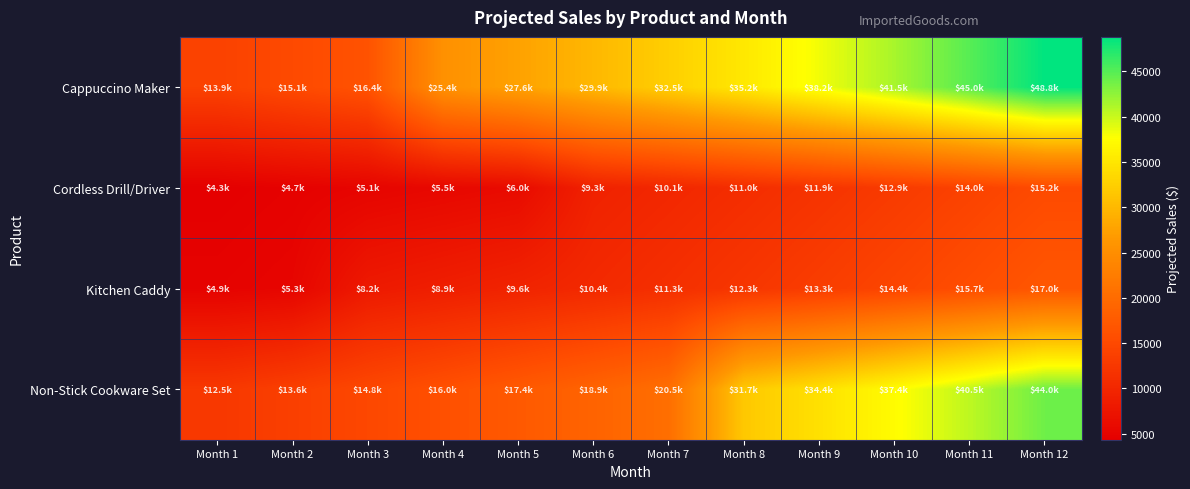

Reading left to right, what are all the values shown in this chart?

Cappuccino Maker: Month 1=13930.0	Month 2=15114.0	Month 3=16398.7	Month 4=25418.1	Month 5=27578.6	Month 6=29922.8	Month 7=32466.2	Month 8=35225.8	Month 9=38220.0	Month 10=41468.7	Month 11=44993.6	Month 12=48818.0
Cordless Drill/Driver: Month 1=4340.0	Month 2=4708.9	Month 3=5109.2	Month 4=5543.4	Month 5=6014.6	Month 6=9322.7	Month 7=10115.1	Month 8=10974.9	Month 9=11907.7	Month 10=12919.9	Month 11=14018.1	Month 12=15209.6
Kitchen Caddy: Month 1=4851.0	Month 2=5263.3	Month 3=8158.2	Month 4=8851.6	Month 5=9604.0	Month 6=10420.3	Month 7=11306.1	Month 8=12267.1	Month 9=13309.8	Month 10=14441.1	Month 11=15668.6	Month 12=17000.4
Non-Stick Cookware Set: Month 1=12547.5	Month 2=13614.0	Month 3=14771.2	Month 4=16026.8	Month 5=17389.1	Month 6=18867.1	Month 7=20470.8	Month 8=31729.8	Month 9=34426.8	Month 10=37353.1	Month 11=40528.1	Month 12=43973.0